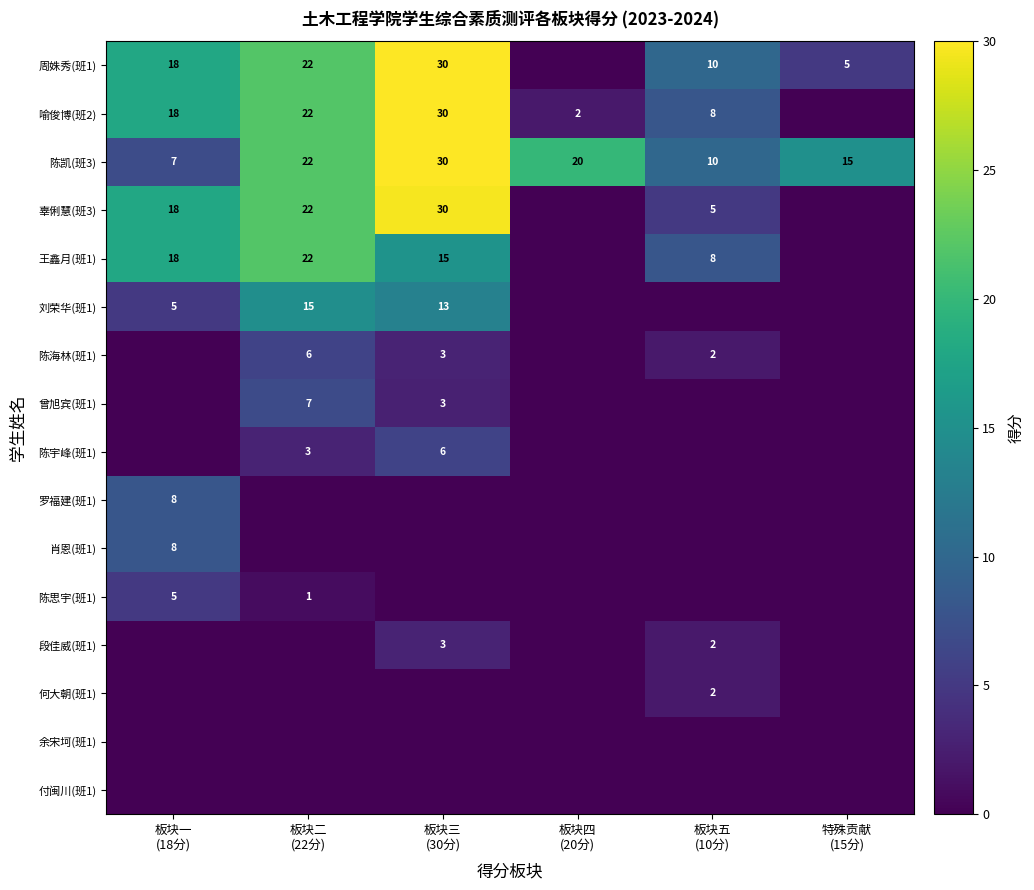

What is the maximum value for 陈凯(班3)?

30